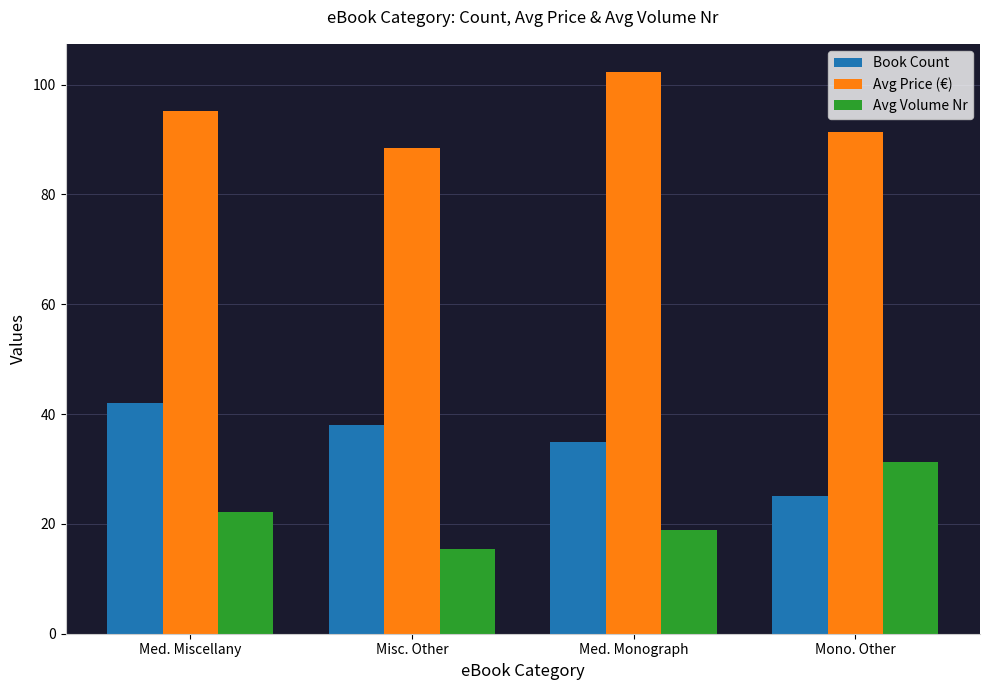

What is the difference between the maximum and minimum values in the Avg Volume Nr series?

15.8